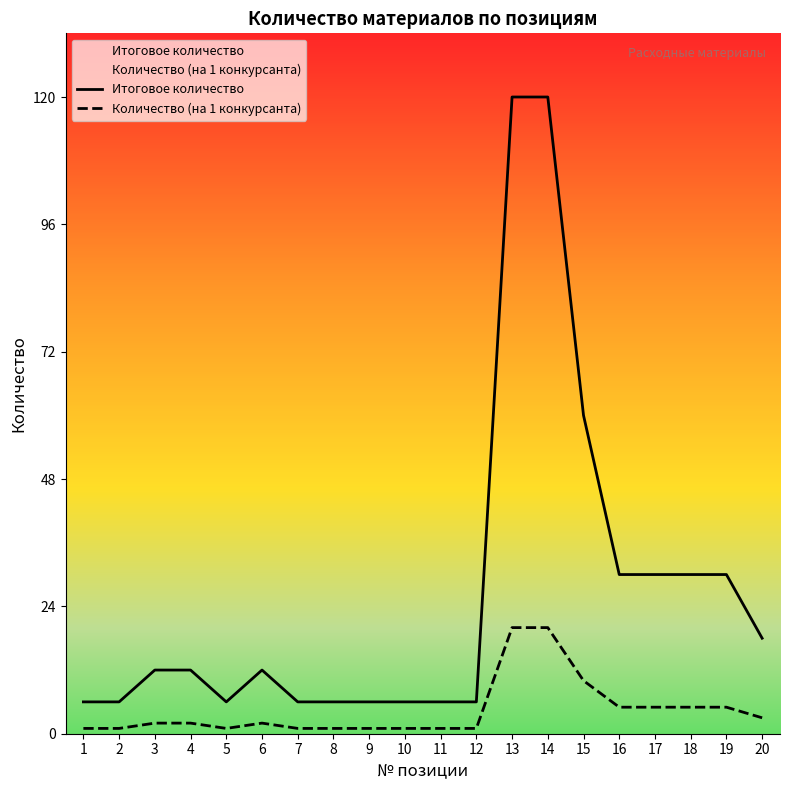

Which category has the lowest value across all series?

1